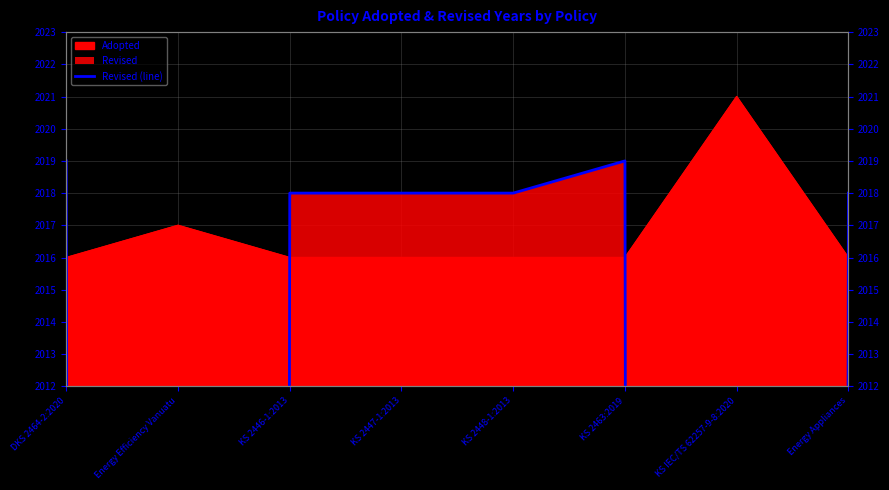

Between KS 2446-1:2013 and KS 2447-1:2013, which is larger?

KS 2446-1:2013